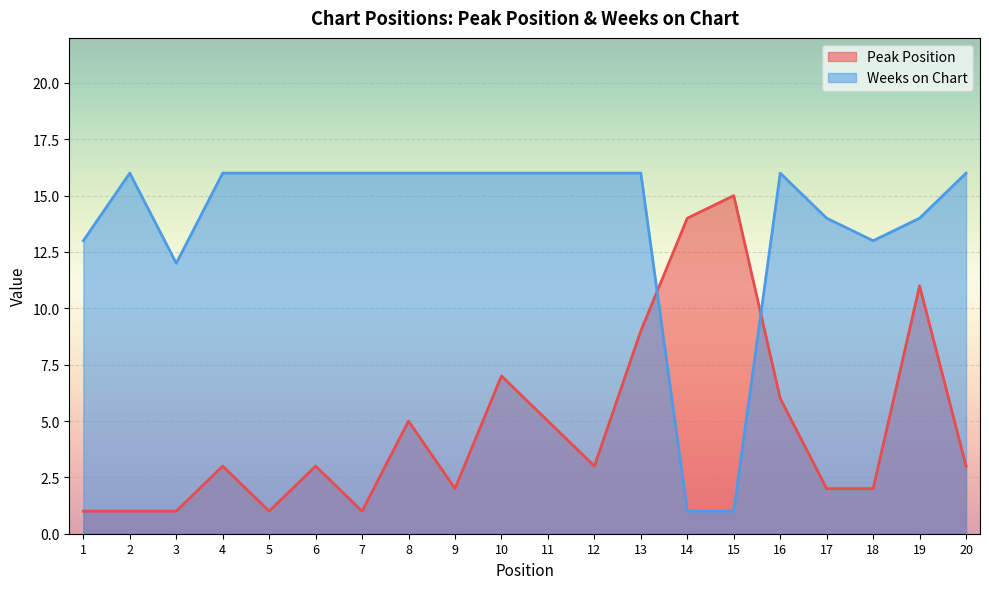

What is the difference between the second highest and minimum values in the Peak Position series?

13